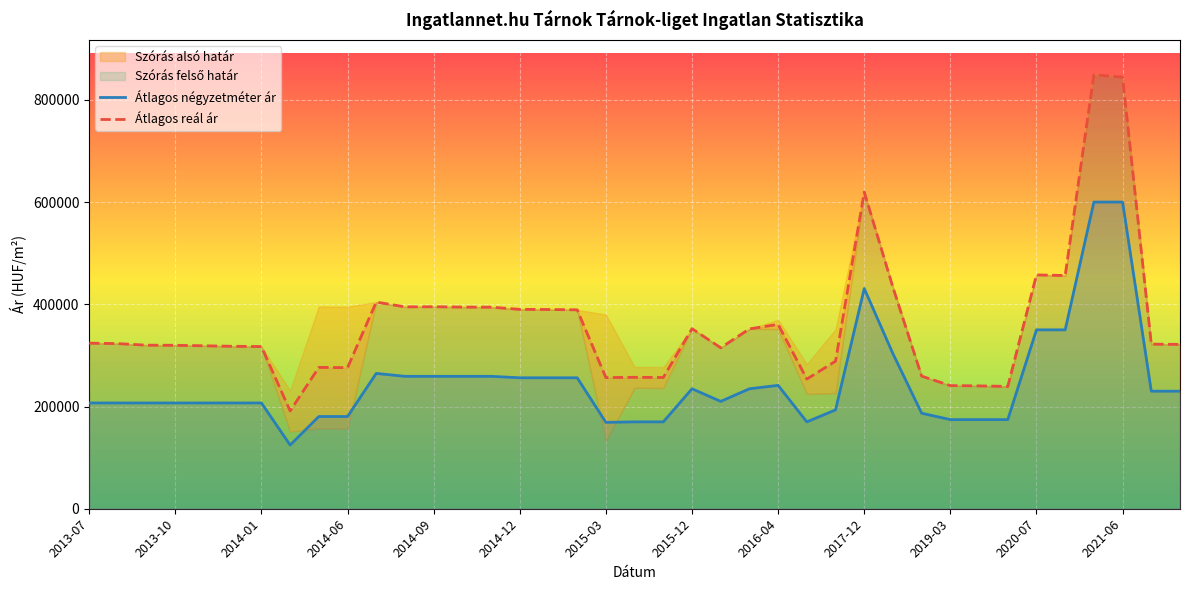

The value of Átlagos négyzetméter ár at 2016-04 is 350688. True or false?

False